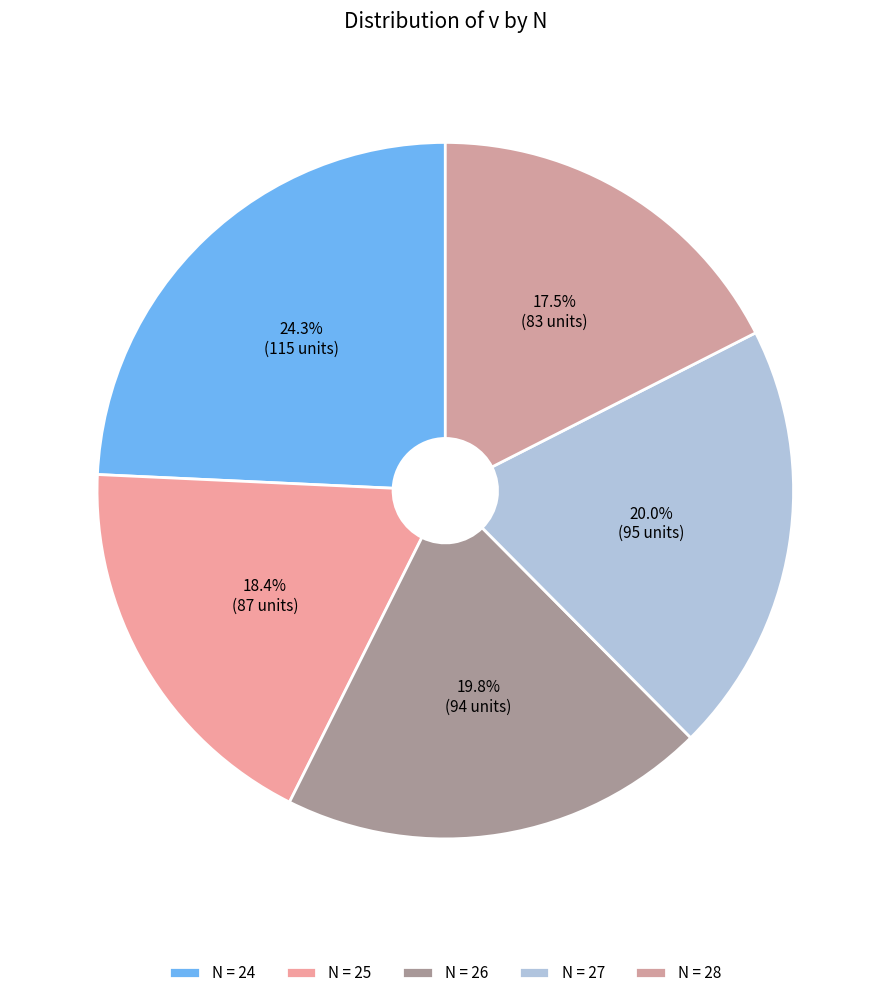

Which slice is the smallest?

28